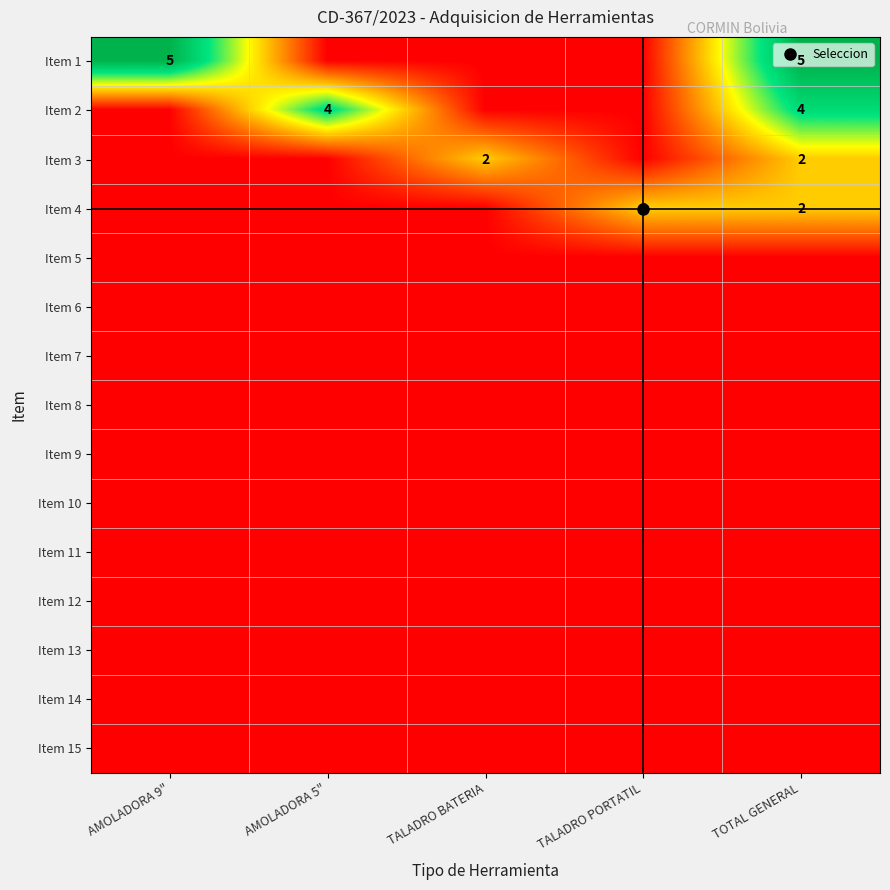

How many categories are shown in the chart?

5